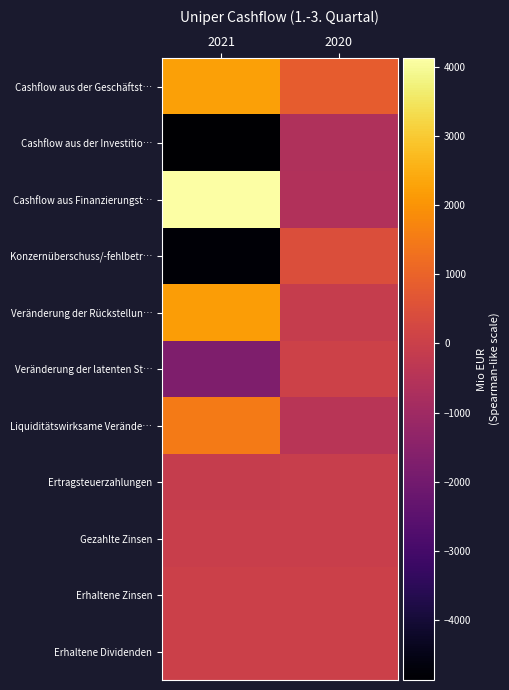

Reading left to right, transcribe all the data shown in this chart.

Cashflow aus der Geschäftst…: 2021=2244	2020=833
Cashflow aus der Investitio…: 2021=-4871	2020=-654
Cashflow aus Finanzierungst…: 2021=4125	2020=-612
Konzernüberschuss/-fehlbetr…: 2021=-4768	2020=446
Veränderung der Rückstellun…: 2021=2191	2020=-111
Veränderung der latenten St…: 2021=-1739	2020=73
Liquiditätswirksame Verände…: 2021=1499	2020=-434
Ertragsteuerzahlungen: 2021=-107	2020=-78
Gezahlte Zinsen: 2021=-44	2020=-45
Erhaltene Zinsen: 2021=33	2020=29
Erhaltene Dividenden: 2021=29	2020=23